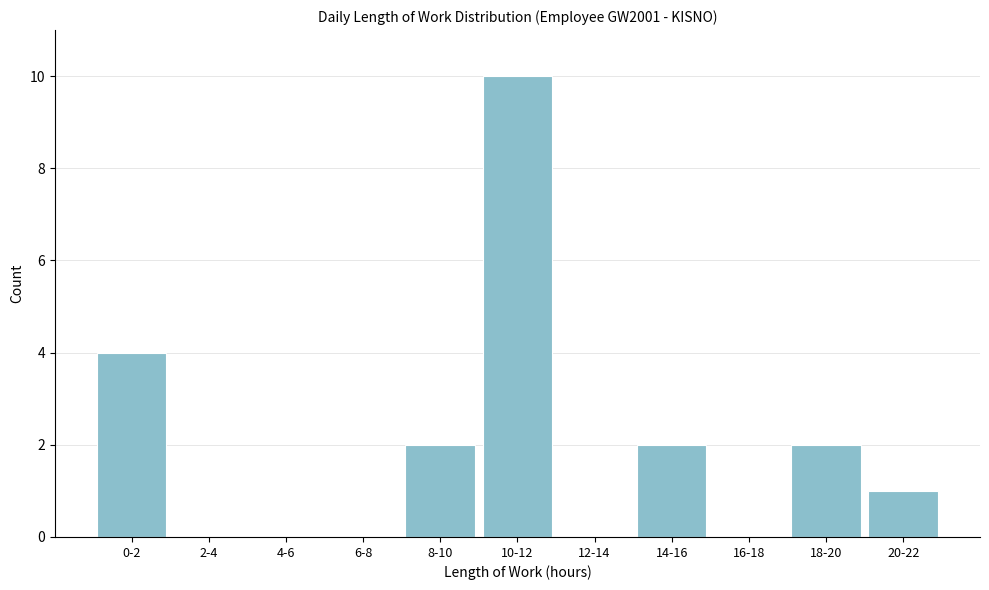

Reading left to right, what are all the values shown in this chart?

0-2=4	2-4=0	4-6=0	6-8=0	8-10=2	10-12=10	12-14=0	14-16=2	16-18=0	18-20=2	20-22=1